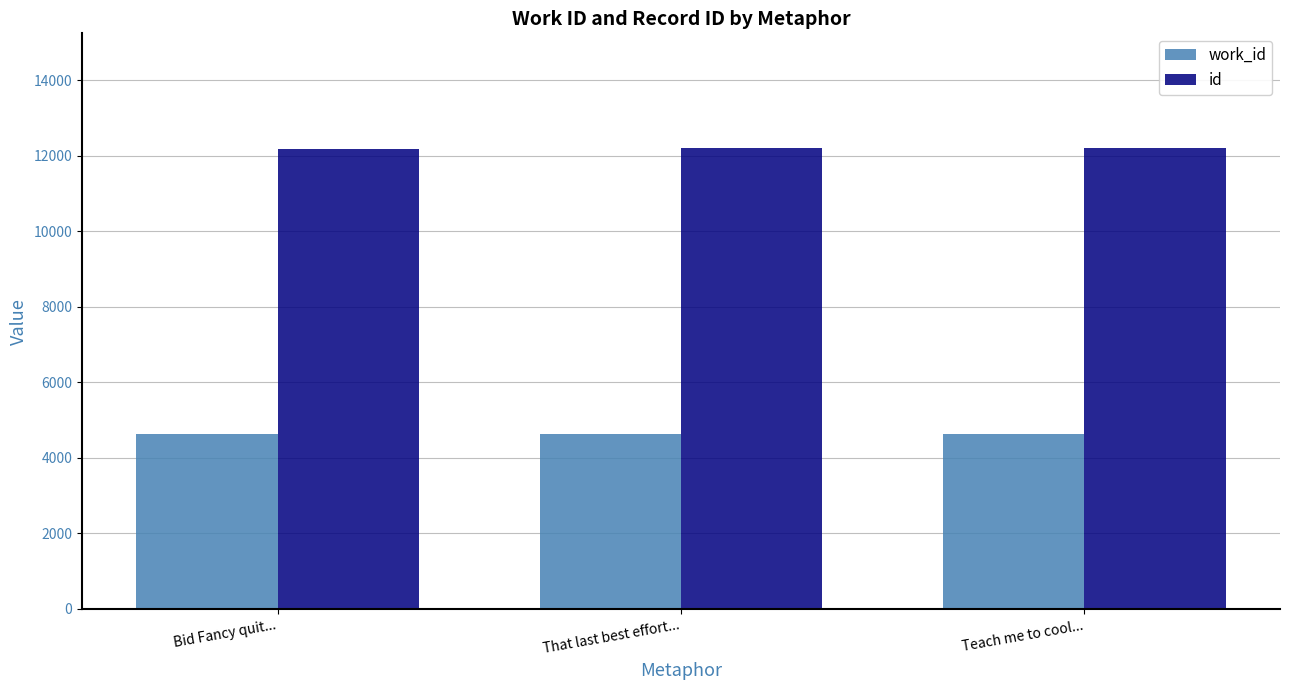

Rank the series at That last best effort... from lowest to highest value.

work_id, id